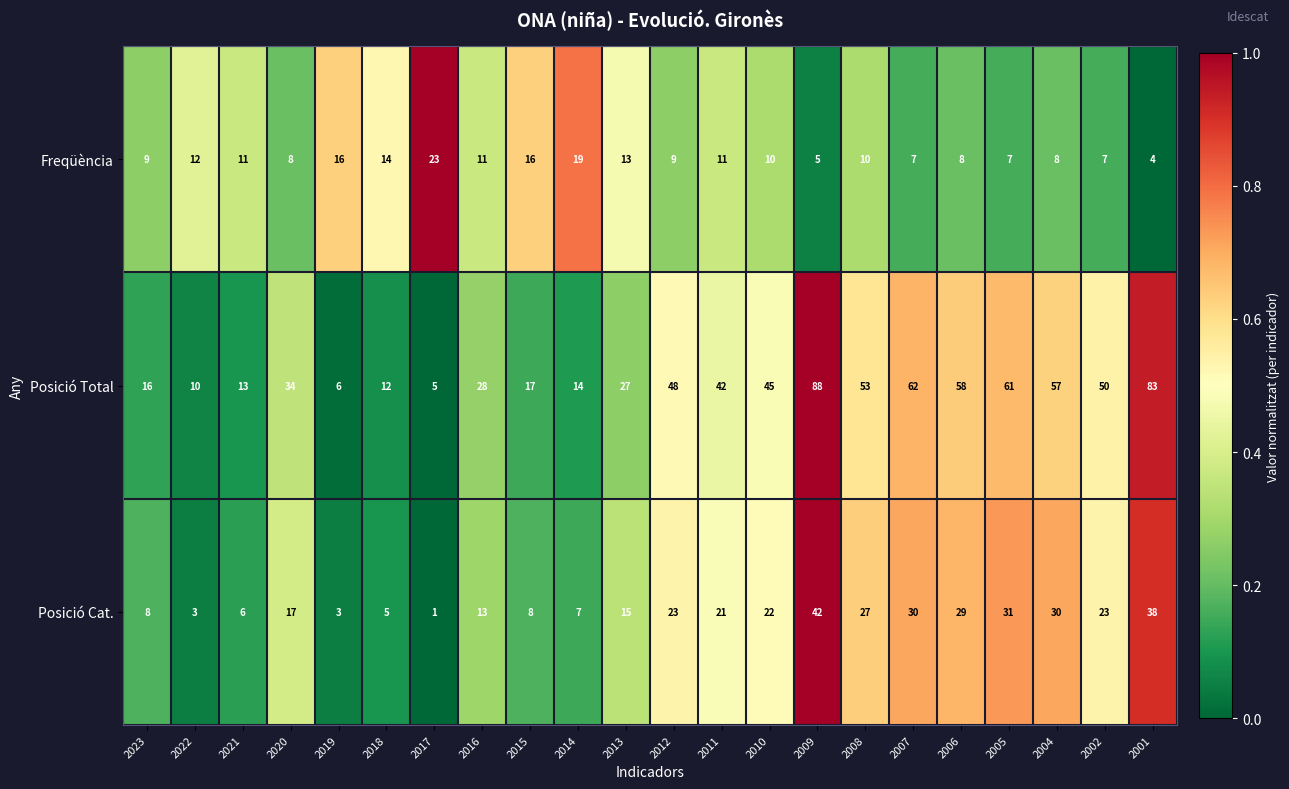

At which category is the sum across all series the highest?

2009